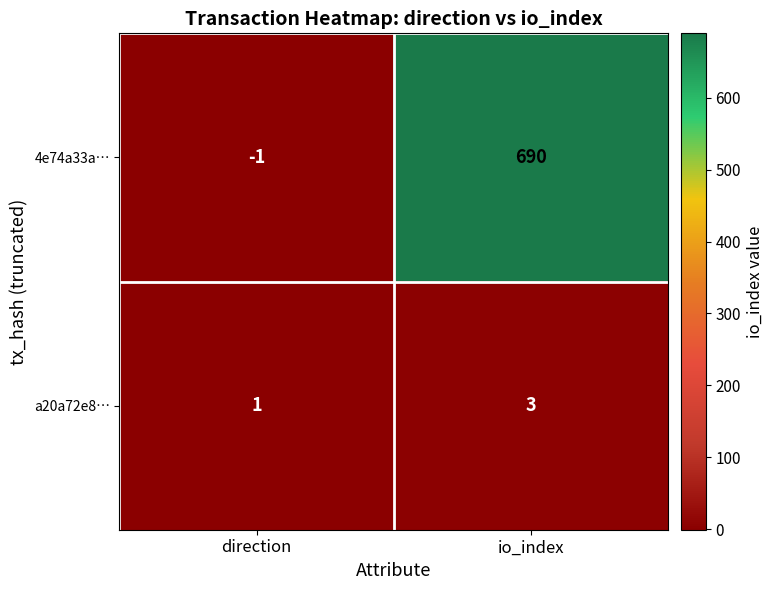

What is the difference between the 4e74a33a… values at direction and io_index?

691